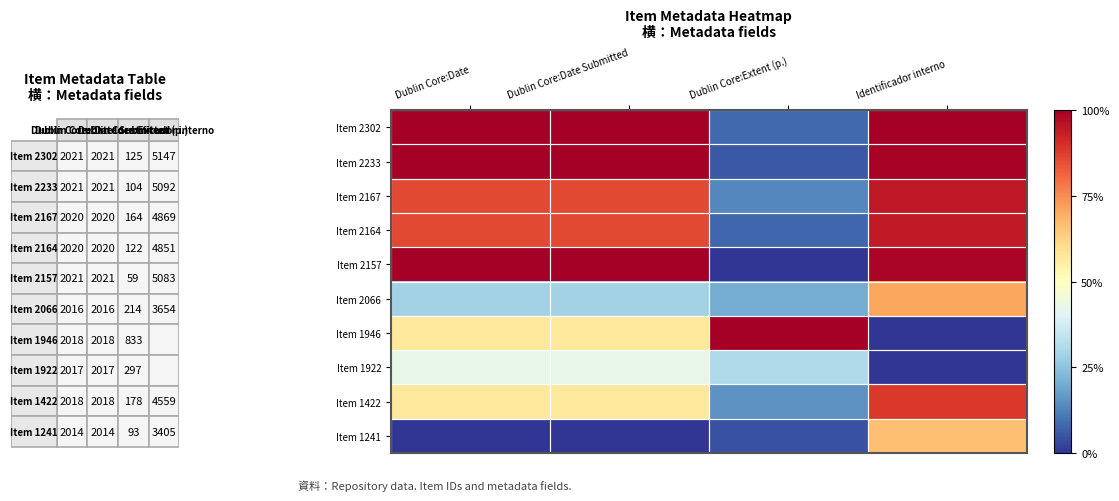

Which series has the largest total across all categories?

Item 2302